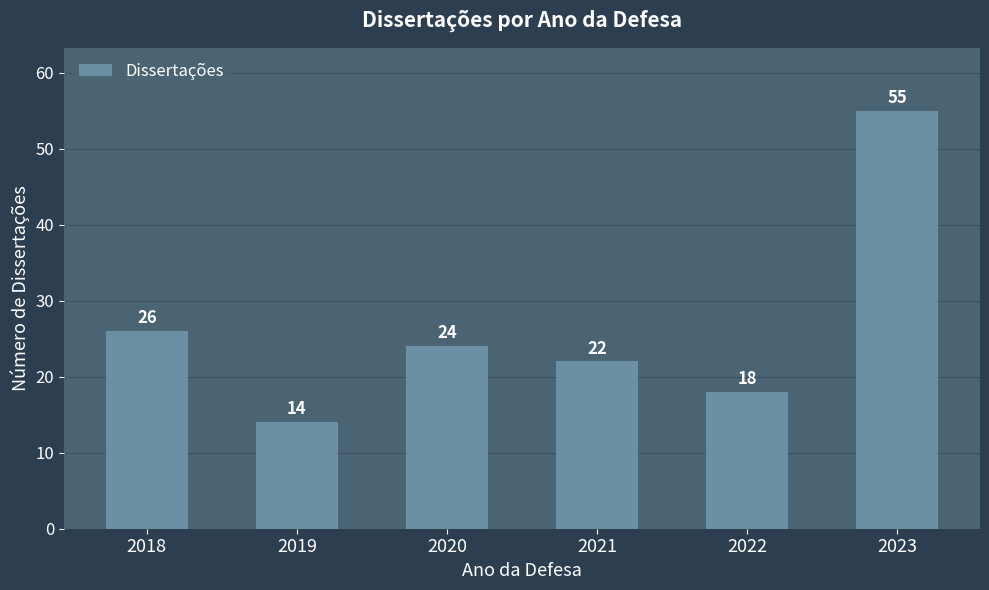

What value does the data have at 2019?

14